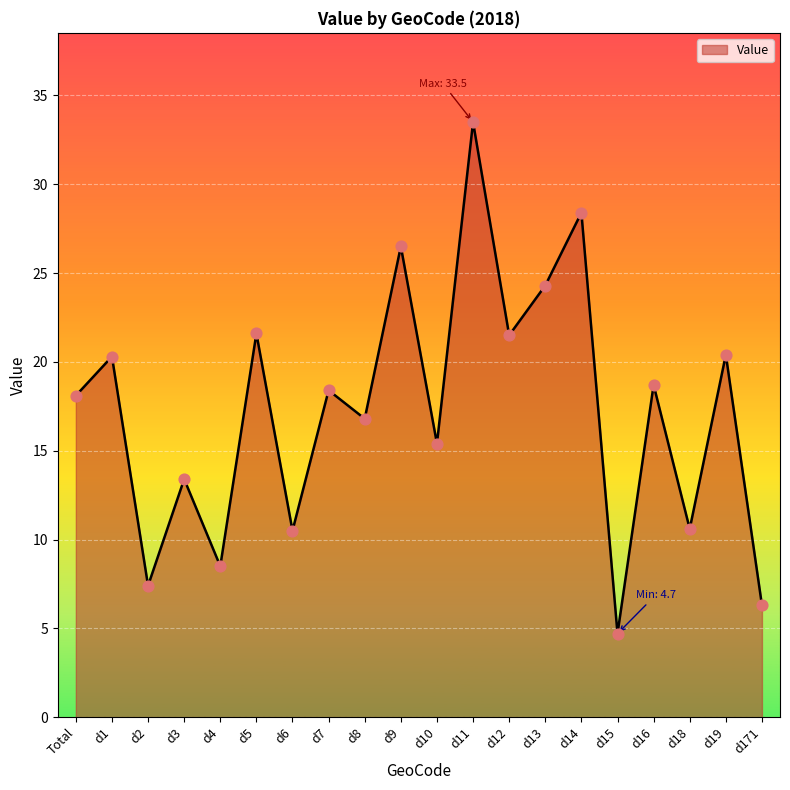

What is the change in value from d9 to d12?

-5.0